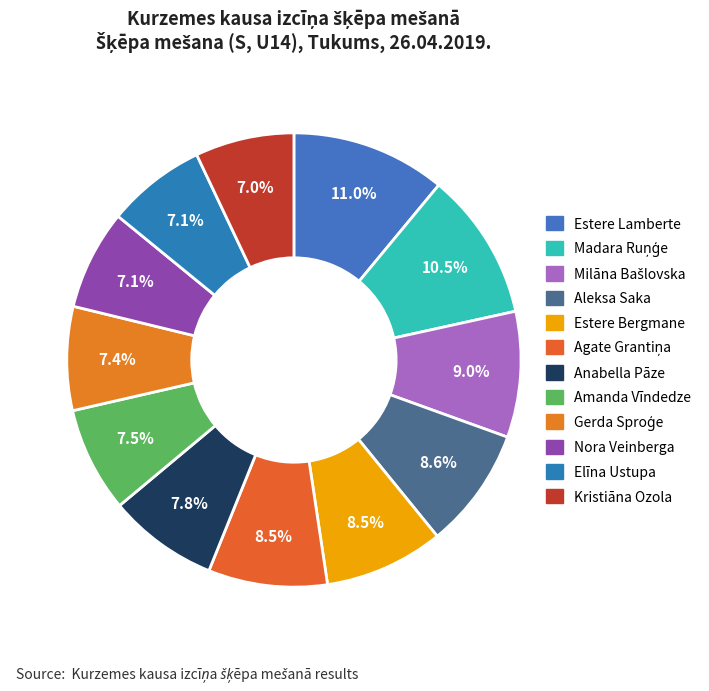

True or false: Milāna Bašlovska accounts for 9% of the total.

True